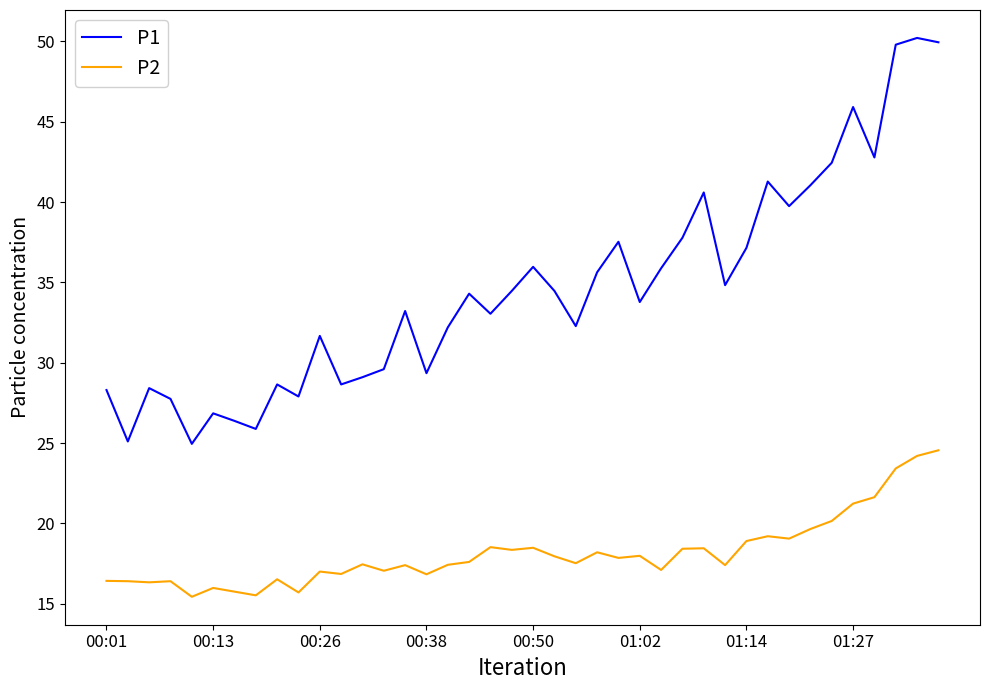

True or false: P2 and P1 cross at least once.

False